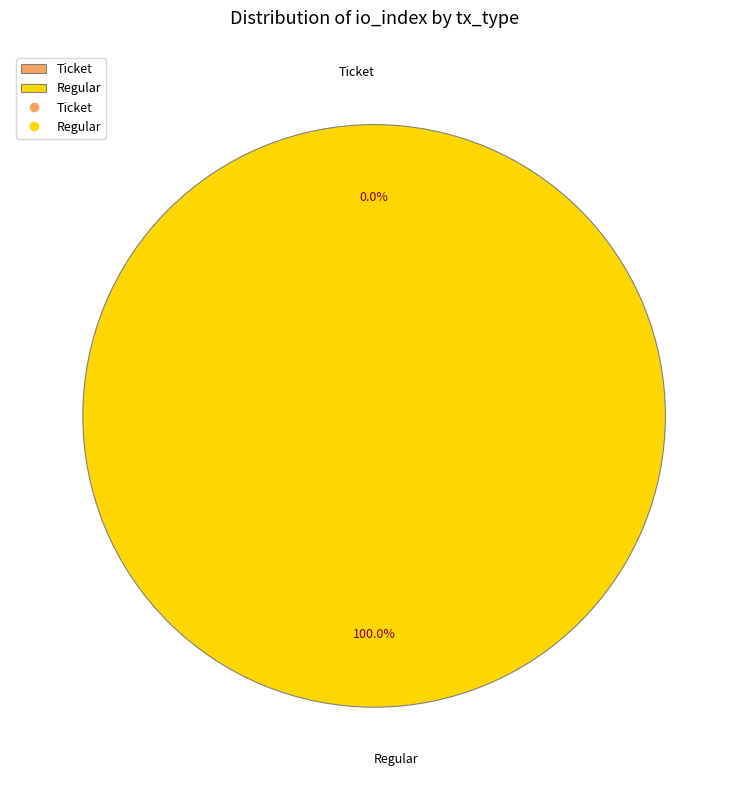

Do Ticket and Regular together represent more than half of the pie?

Yes